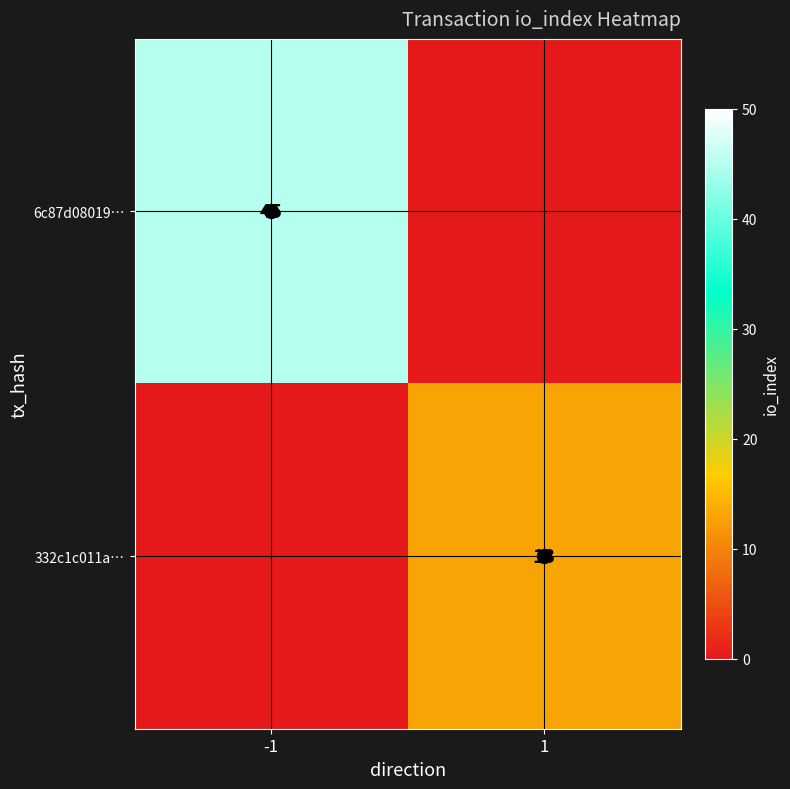

Is the value of 6c87d08019… at -1 greater than the value of 332c1c011a… at 1?

Yes